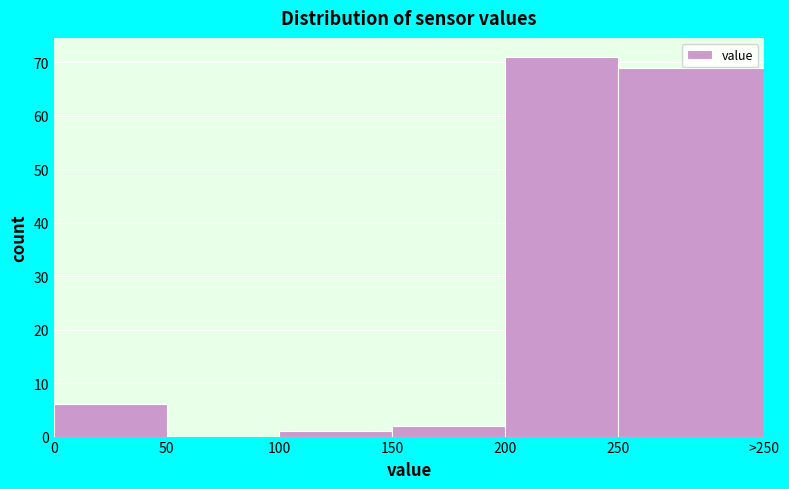

Reading left to right, list all the values displayed in this chart.

0=6	50=0	100=1	150=2	200=71	250=69